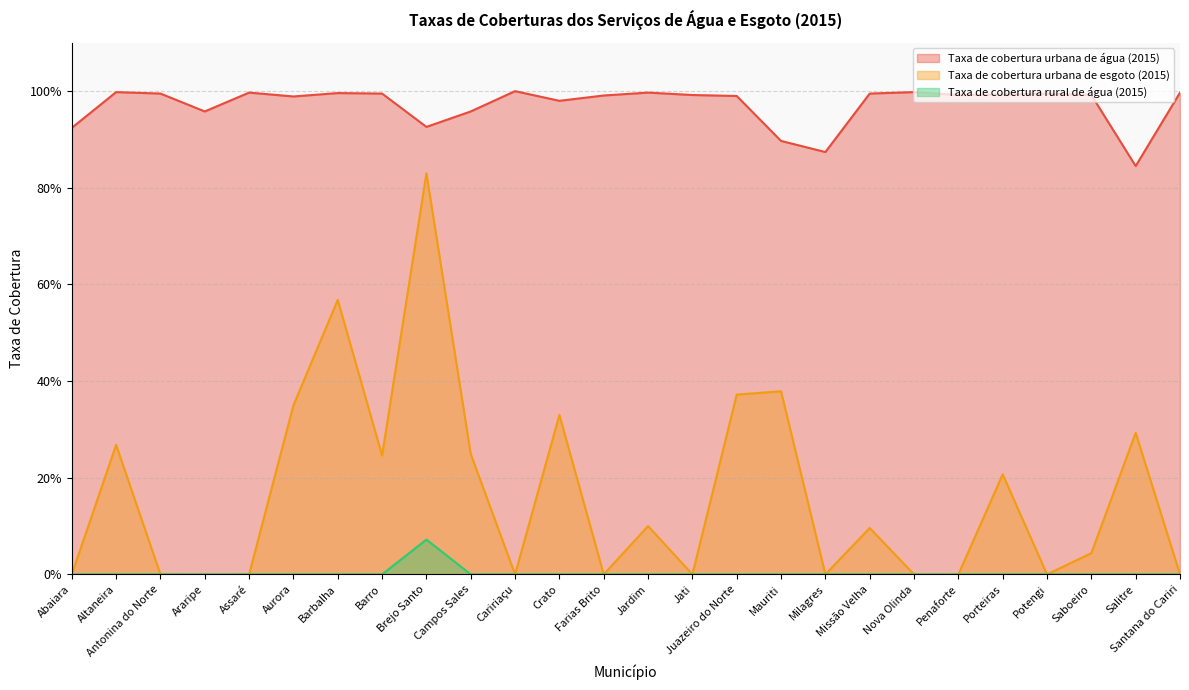

Reading left to right, list all the values displayed in this chart.

Taxa de cobertura urbana de água (2015): 0.9	1.0	1.0	1.0	1.0	1.0	1.0	1.0	0.9	1.0	1.0	1.0	1.0	1.0	1.0	1.0	0.9	0.9	1.0	1.0	1.0	1.0	1.0	1.0	0.8	1.0
Taxa de cobertura urbana de esgoto (2015): 0.0	0.3	0.0	0.0	0.0	0.3	0.6	0.2	0.8	0.2	0.0	0.3	0.0	0.1	0.0	0.4	0.4	0.0	0.1	0.0	0.0	0.2	0.0	0.0	0.3	0.0
Taxa de cobertura rural de água (2015): 0.0	0.0	0.0	0.0	0.0	0.0	0.0	0.0	0.1	0.0	0.0	0.0	0.0	0.0	0.0	0.0	0.0	0.0	0.0	0.0	0.0	0.0	0.0	0.0	0.0	0.0